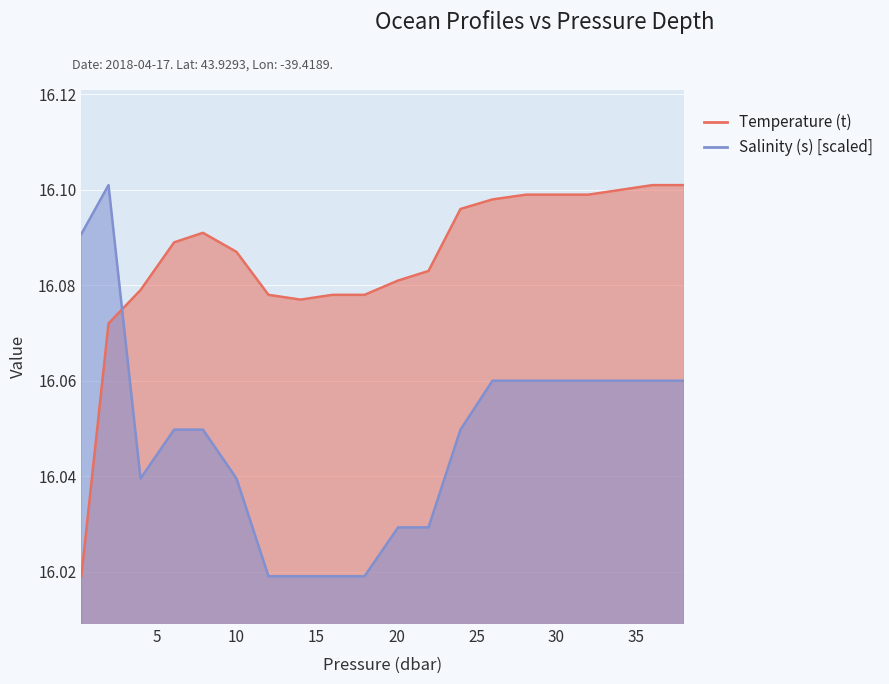

The value of Temperature (t) at 7.9 is 16.1. True or false?

True